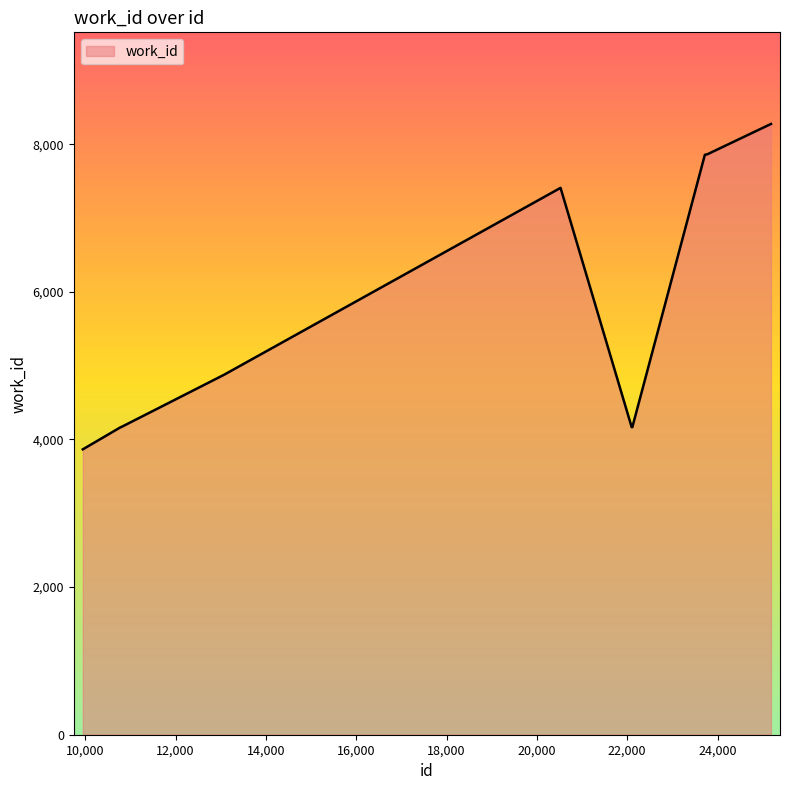

What is the difference between the maximum and minimum values?

4408